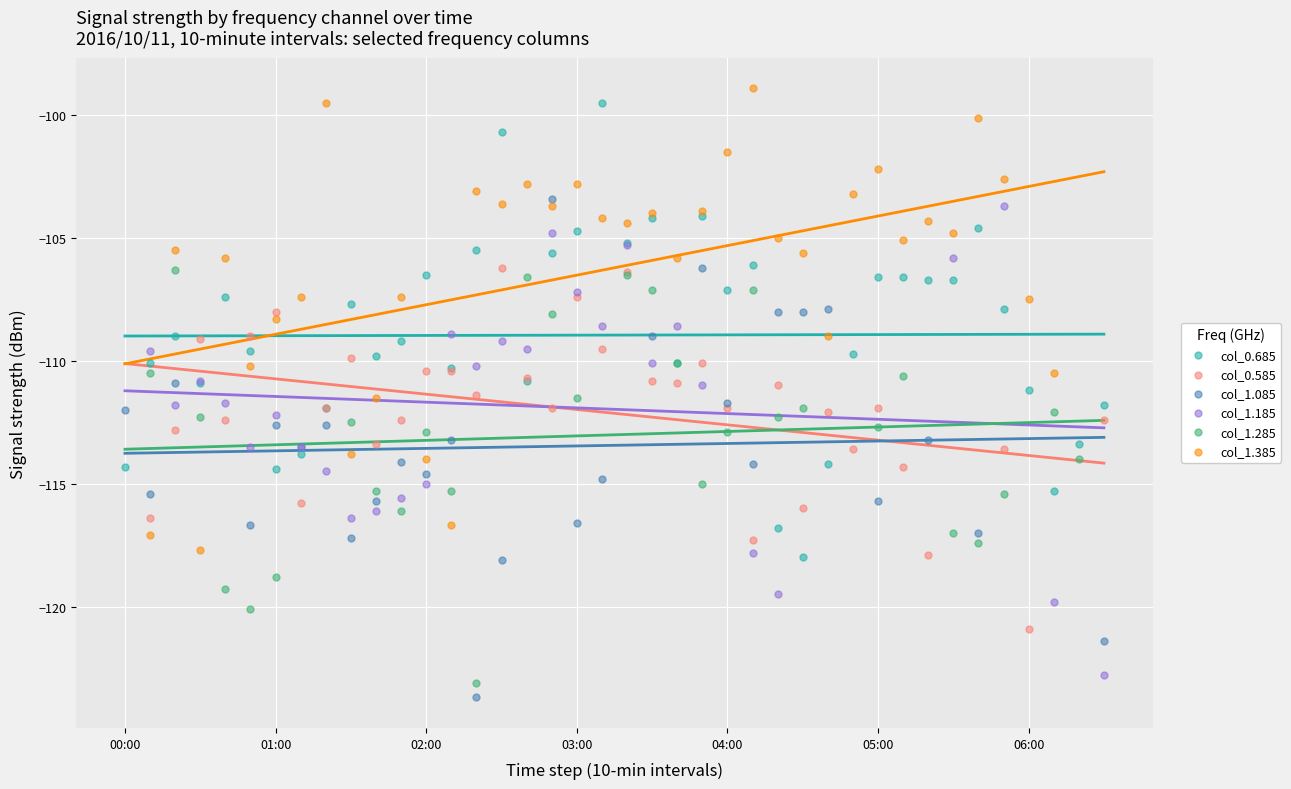

What is the total value across all series at 21?

-645.2